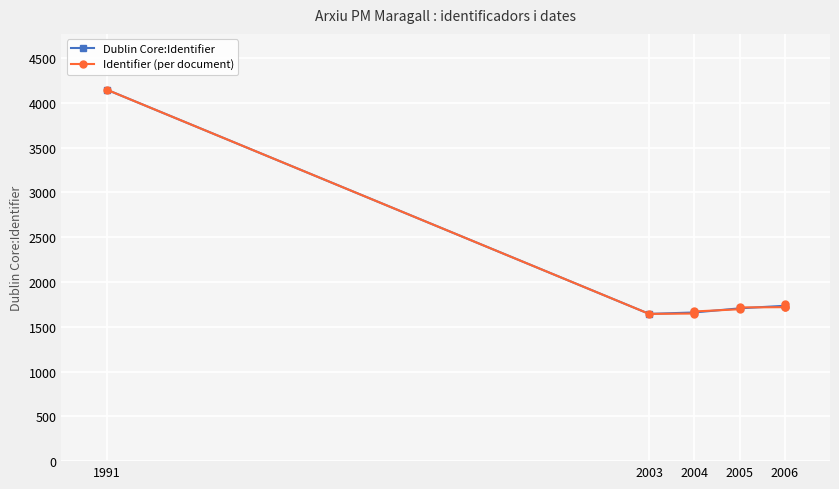

The Dublin Core:Identifier series shows 2663.1 at 2003. True or false?

False